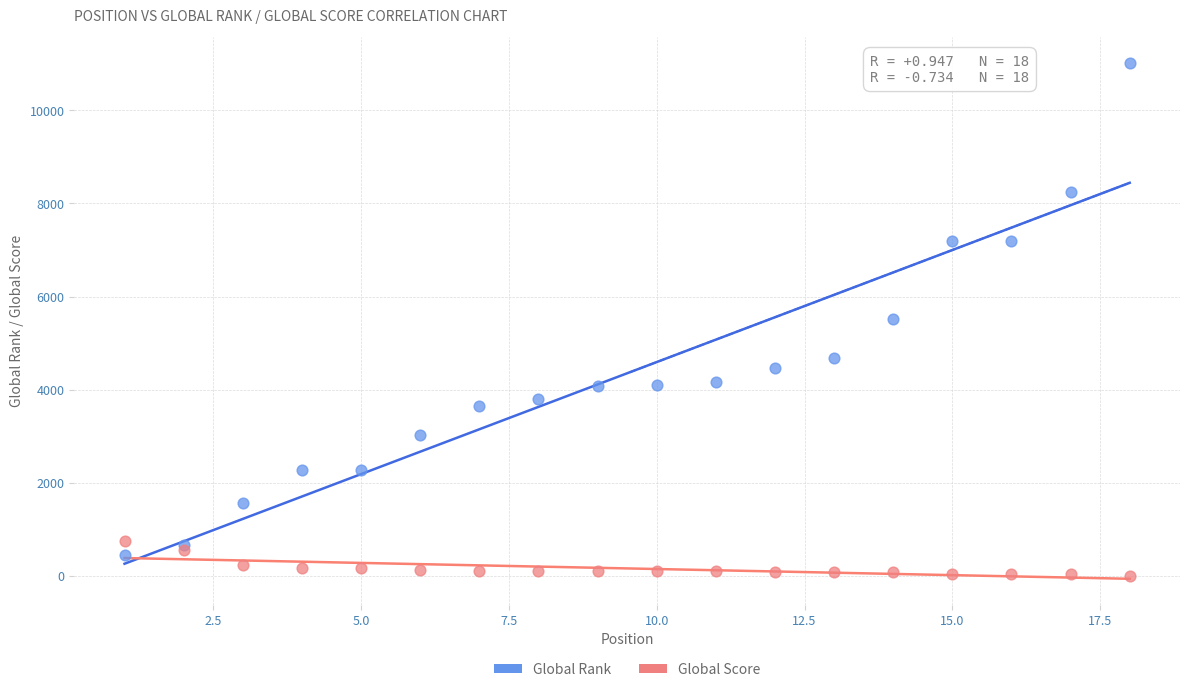

Which series has the largest Y range (max minus min)?

Global Rank